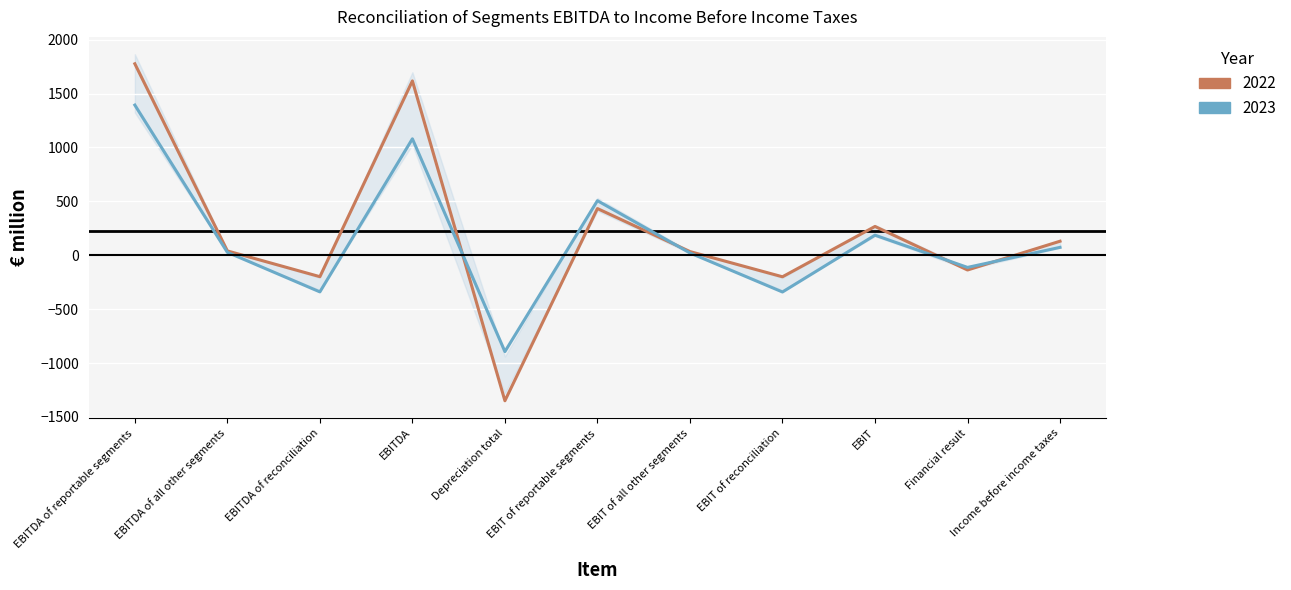

True or false: 2023 and 2022 cross at least once.

True